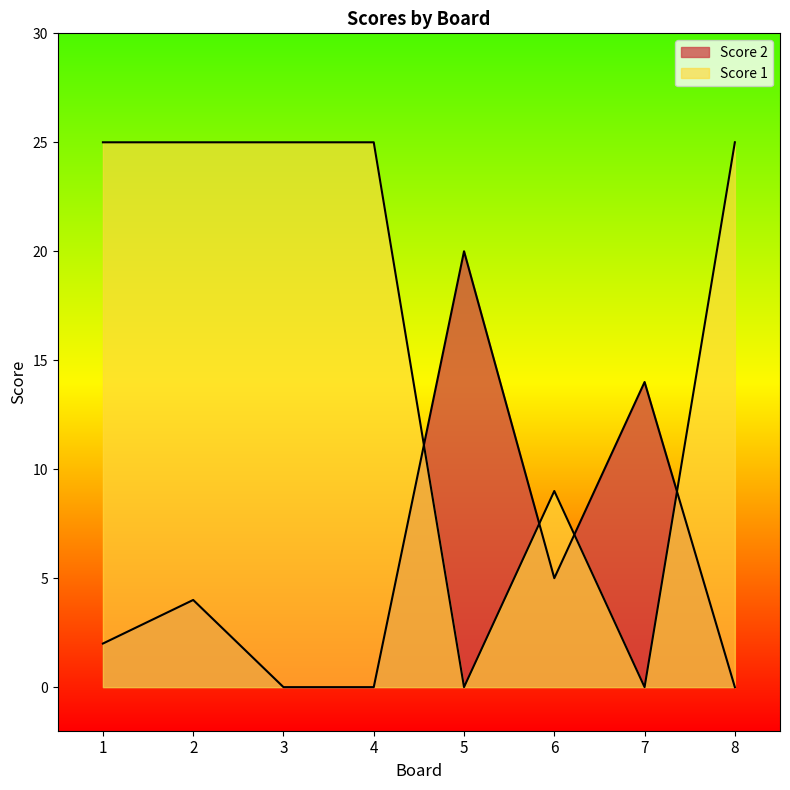

Which series ends up on top after the final intersection of Score 2 and Score 1?

Score 1